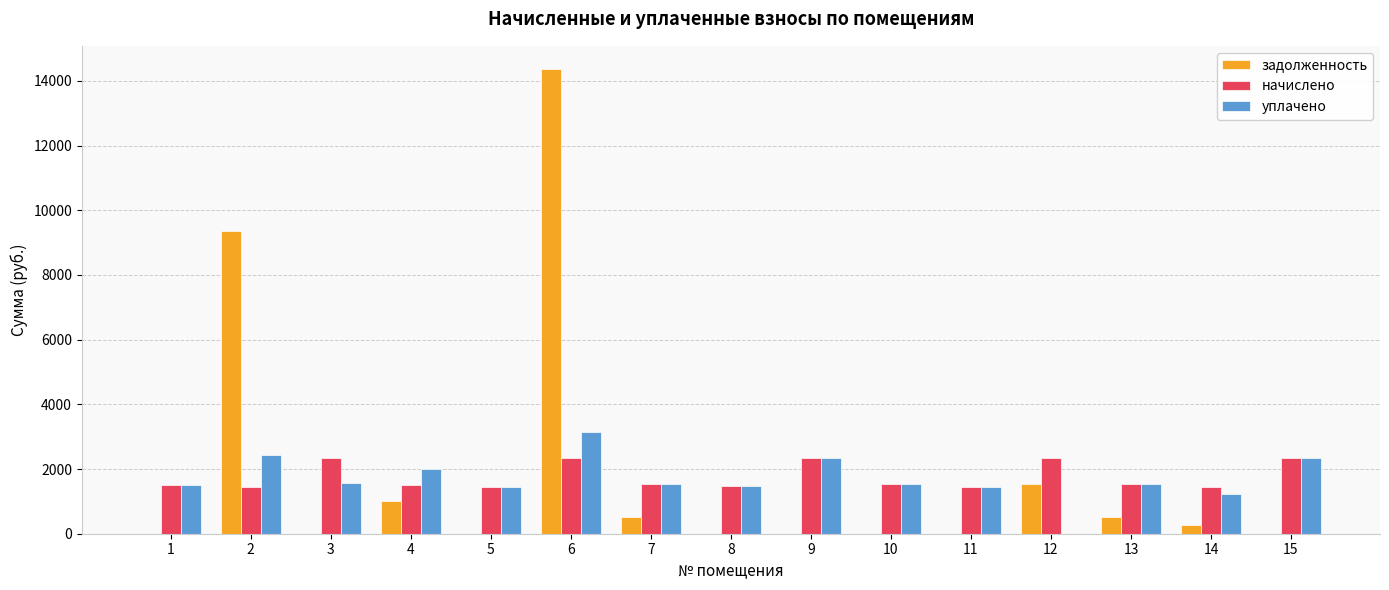

What is the sum of all уплачено values?

25533.8